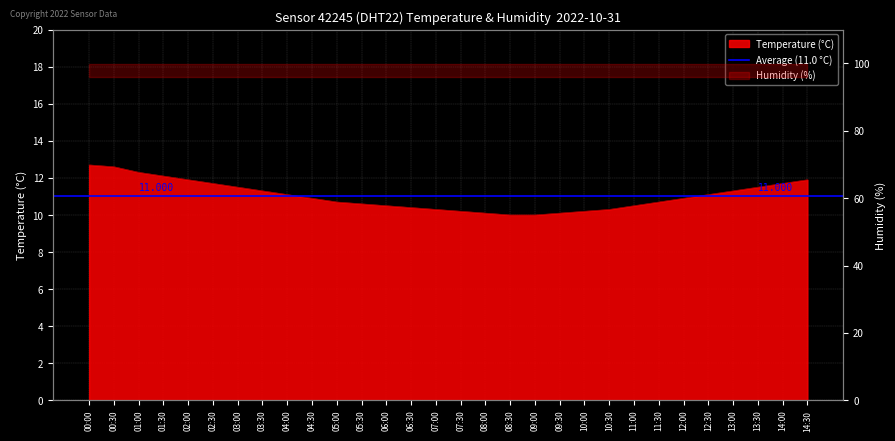

The chart shows a value of 16.9 at 10:00. True or false?

False